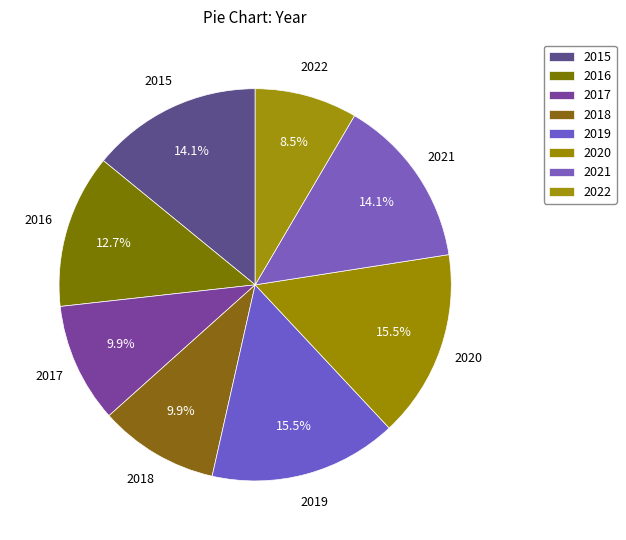

To the nearest percent, what portion does 2018 represent?

10%